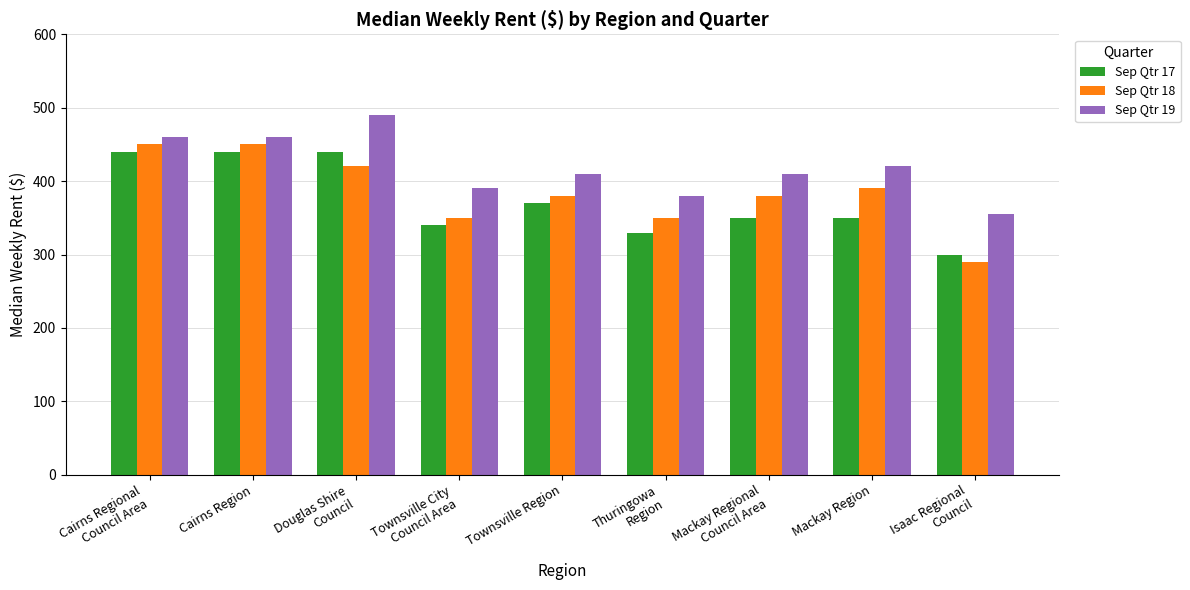

At which label does Sep Qtr 19 reach its peak?

Douglas Shire
Council